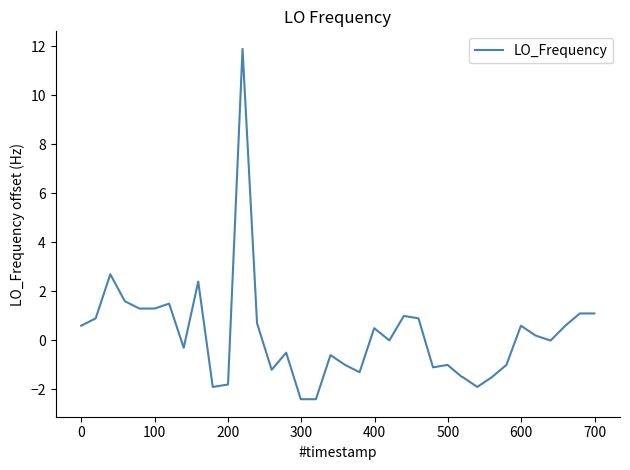

What is the difference between the maximum and minimum values?

14.3